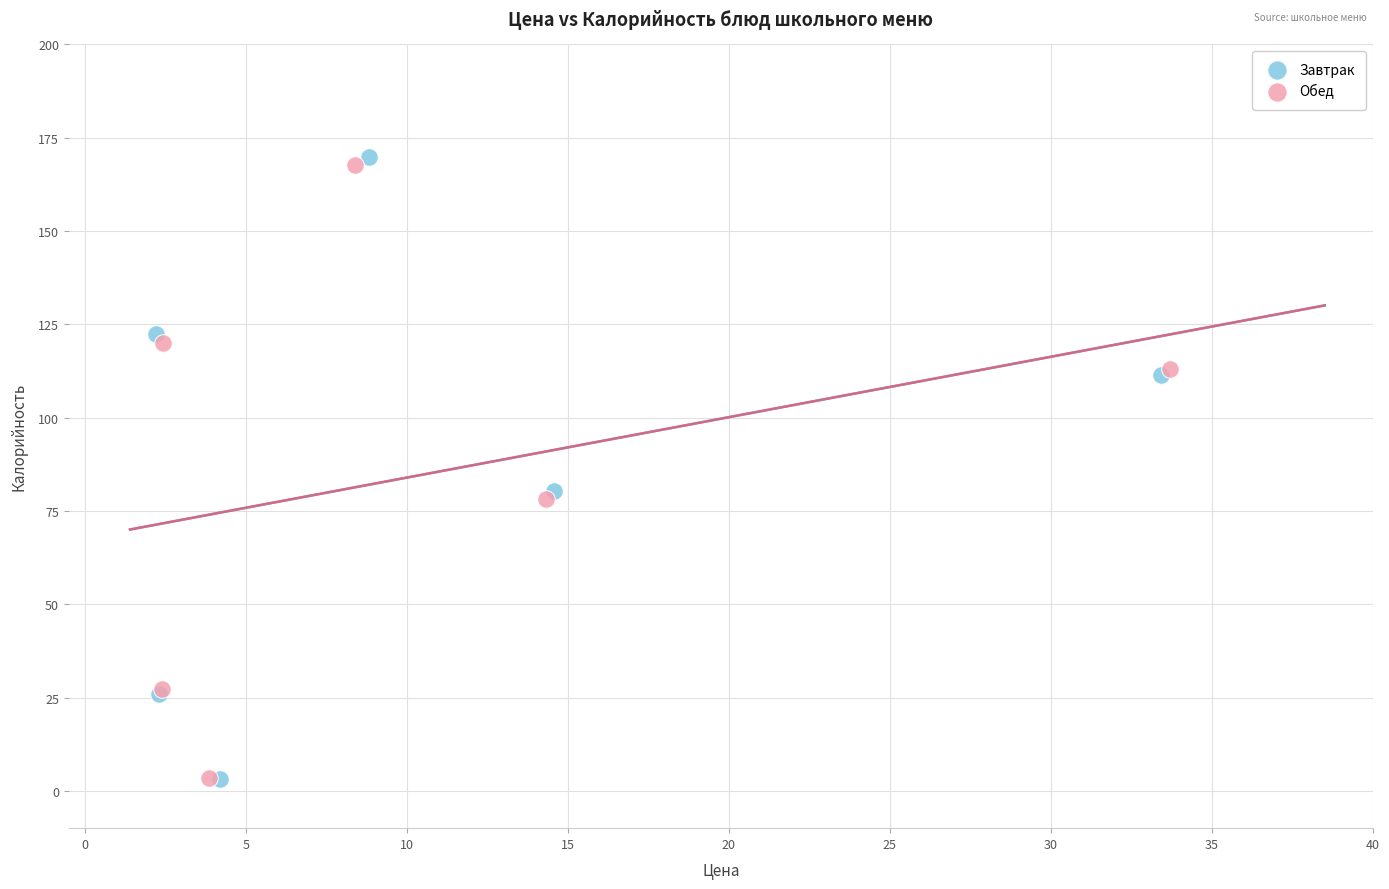

What are all the series names shown in the legend?

Завтрак, Обед